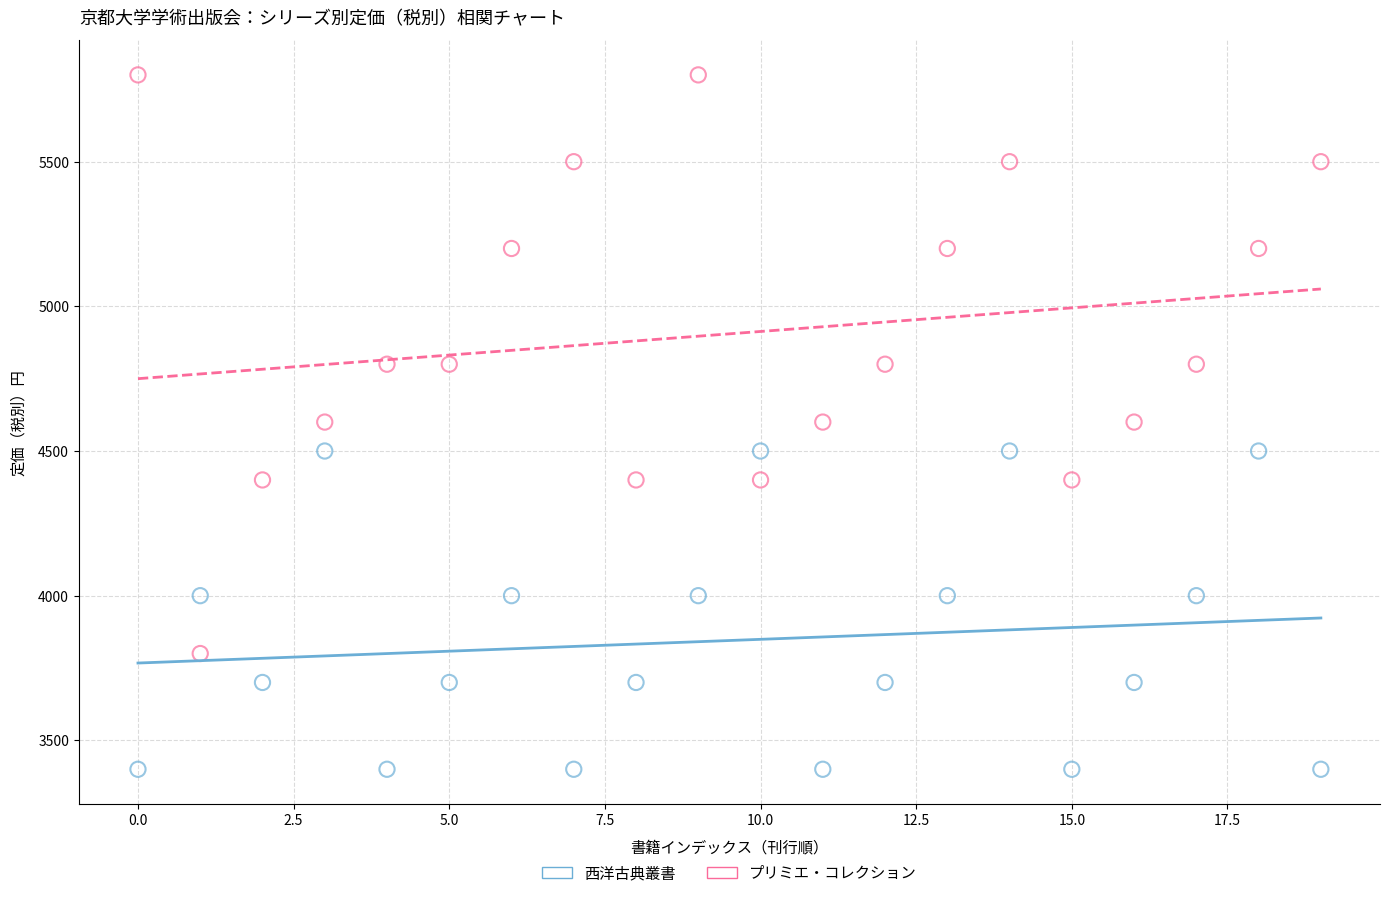

Across all data points, what is the range of Y values (max minus min)?

2400